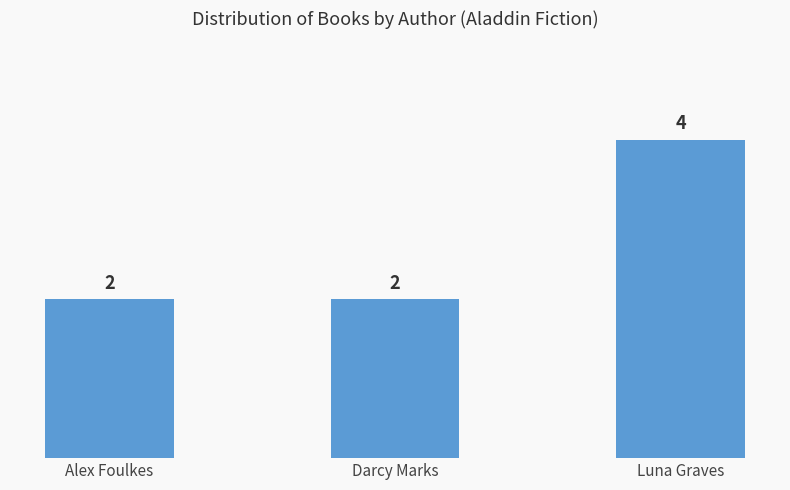

What is the greatest value displayed?

4